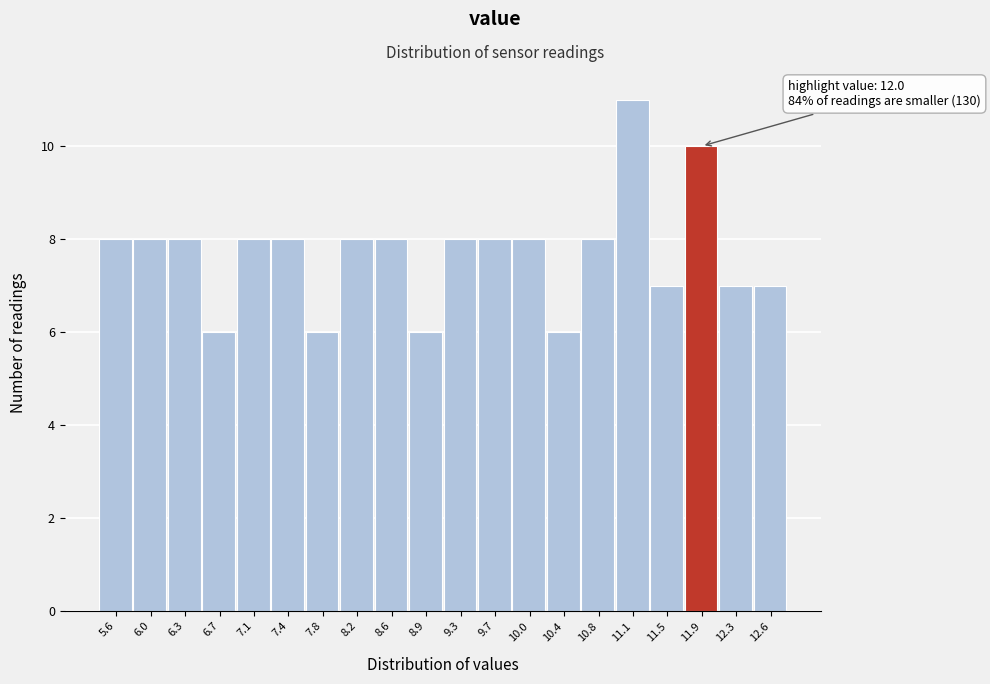

Reading left to right, transcribe all the data shown in this chart.

5.6=8	6.0=8	6.3=8	6.7=6	7.1=8	7.4=8	7.8=6	8.2=8	8.6=8	8.9=6	9.3=8	9.7=8	10.0=8	10.4=6	10.8=8	11.1=11	11.5=7	11.9=10	12.3=7	12.6=7